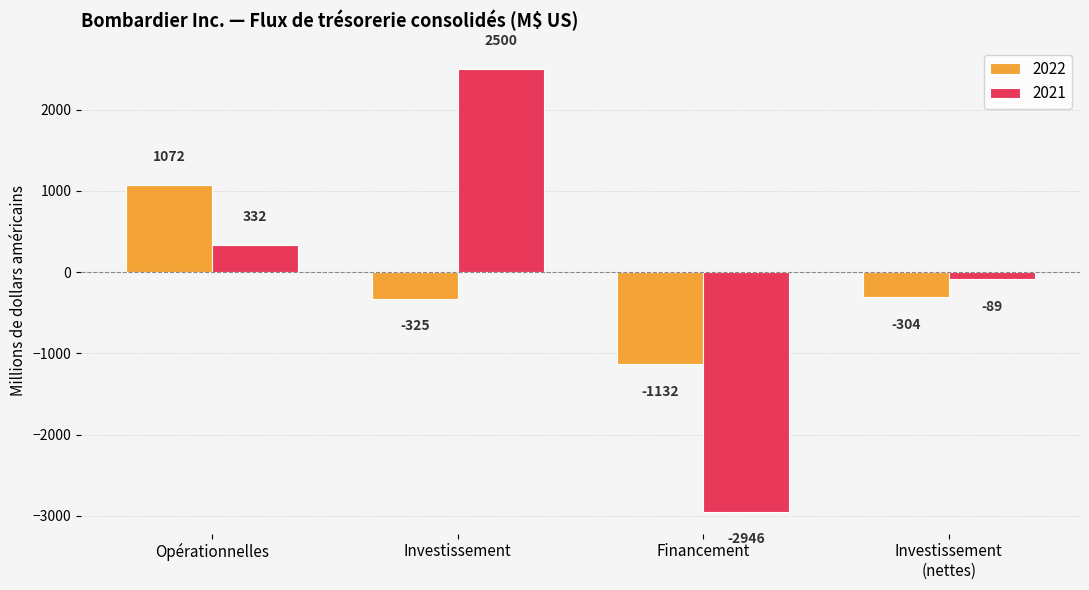

Which series changed the most between Opérationnelles and Financement?

2021